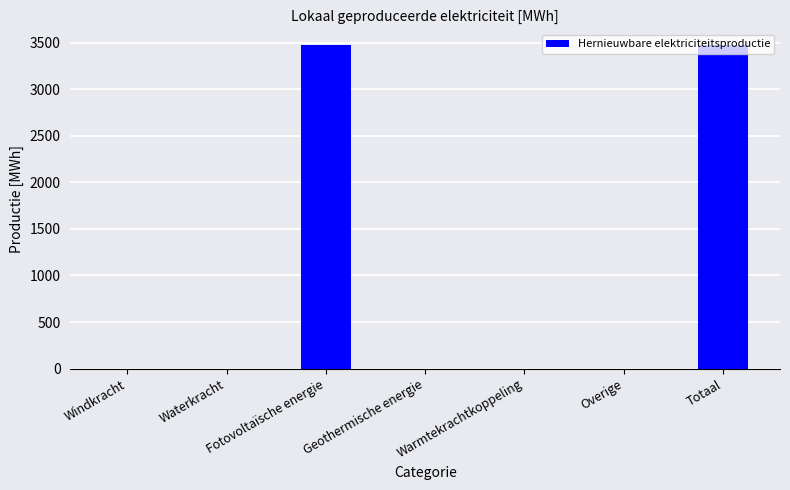

What is the change in value from Overige to Totaal?

+3469.3